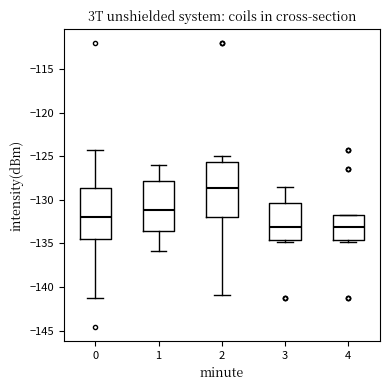

Reading left to right, transcribe this box plot: for each box, give where its median line is, the range the box spans, and where its two whiskers end, as read against the y-axis. The values are not printed on the chart, so give them approximately, as read against the axis.

0: median -132.0, box -134.5 to -128.5, whiskers -141.5 to -124.5
1: median -131.0, box -133.5 to -128.0, whiskers -136.0 to -126.0
2: median -128.5, box -132.0 to -125.5, whiskers -141.0 to -125.0
3: median -133.0, box -134.5 to -130.5, whiskers -135.0 to -128.5
4: median -133.0, box -134.5 to -132.0, whiskers -135.0 to -132.0